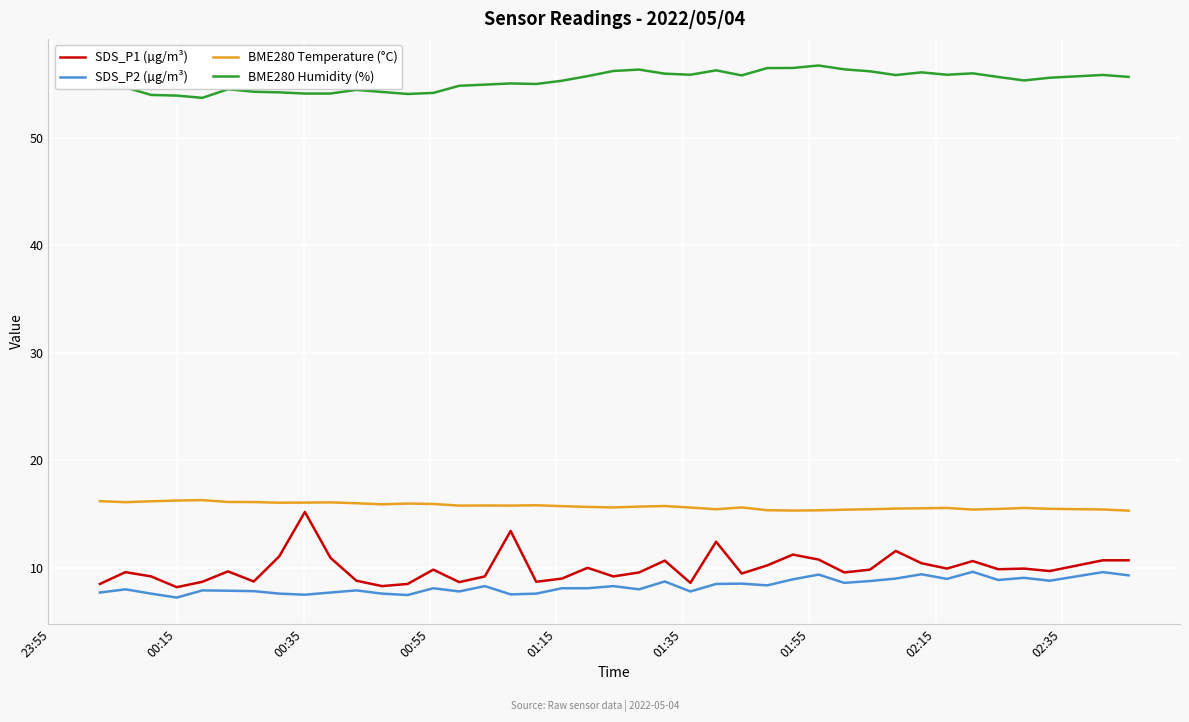

What is the highest value of the BME280 Temperature (°C) series?

16.3